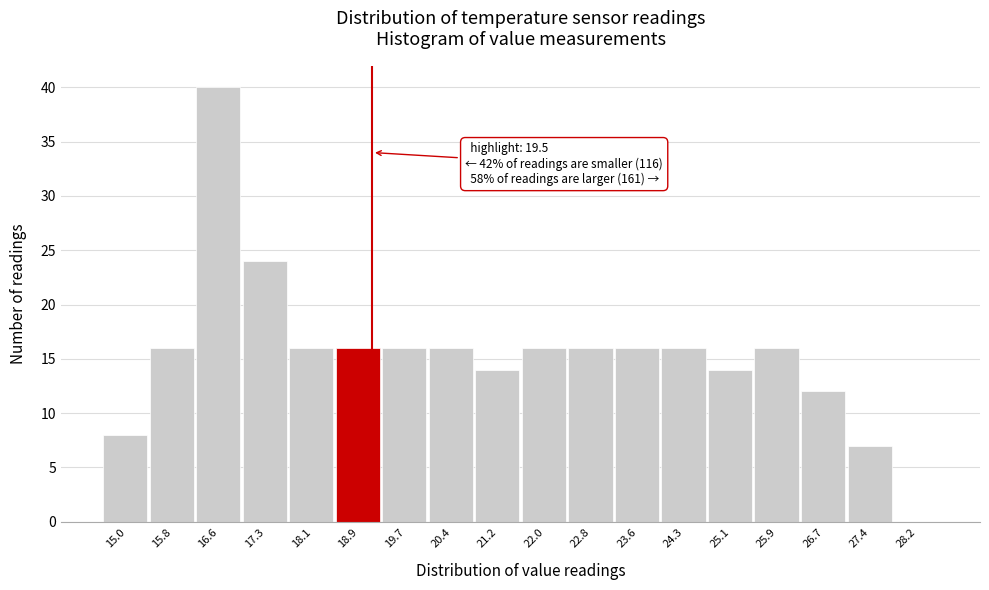

Reading left to right, what are all the values shown in this chart?

15.0=8	15.8=16	16.6=40	17.3=24	18.1=16	18.9=16	19.7=16	20.4=16	21.2=14	22.0=16	22.8=16	23.6=16	24.3=16	25.1=14	25.9=16	26.7=12	27.4=7	28.2=0